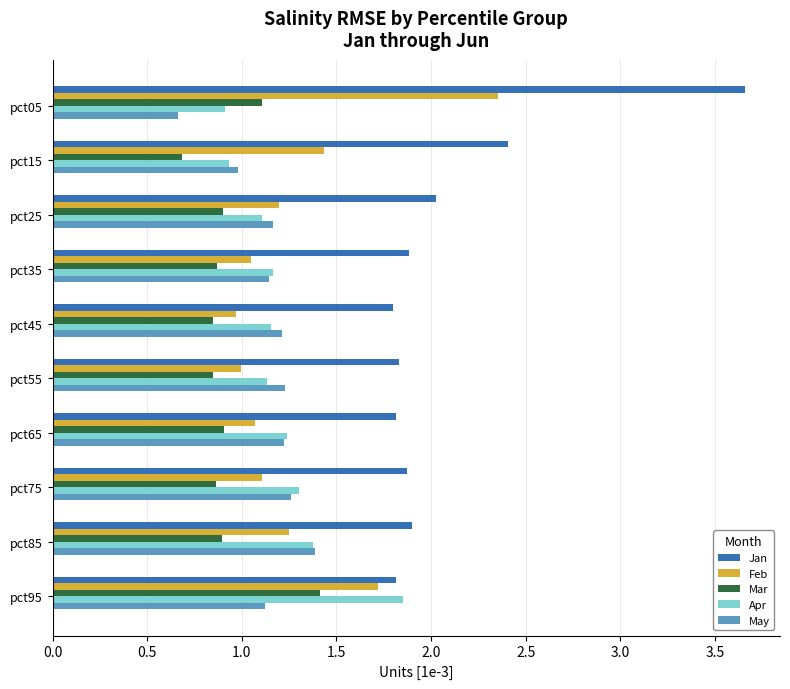

At which label does Mar reach its minimum?

pct15